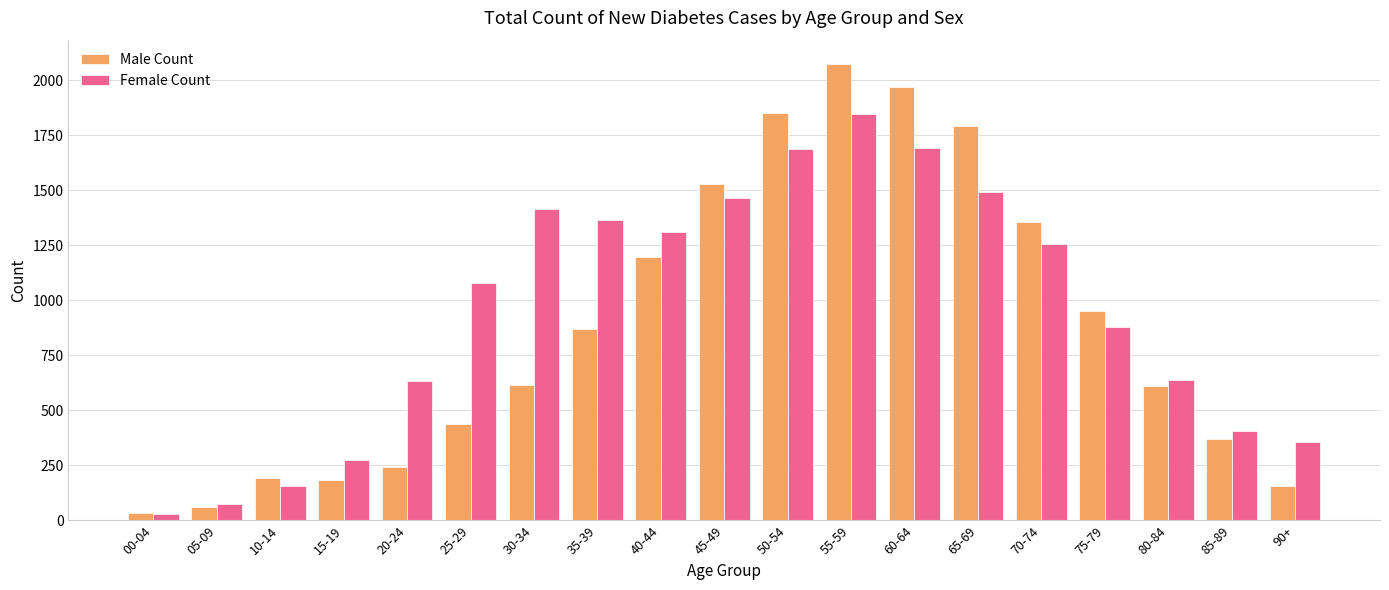

What is the highest value of the Female Count series?

1847